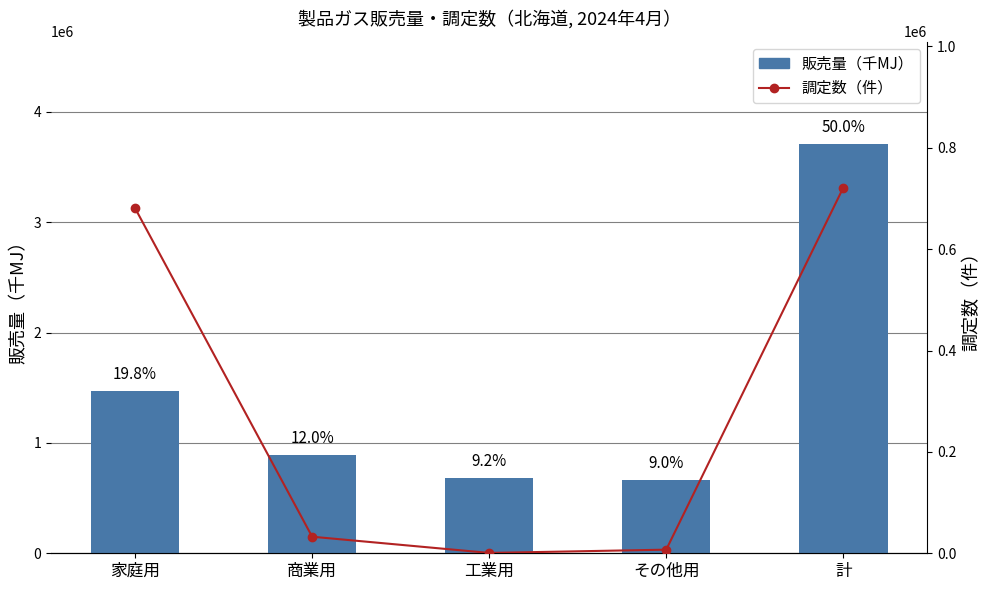

List the series in order of their peak value, lowest first.

調定数（件）, 販売量（千MJ）